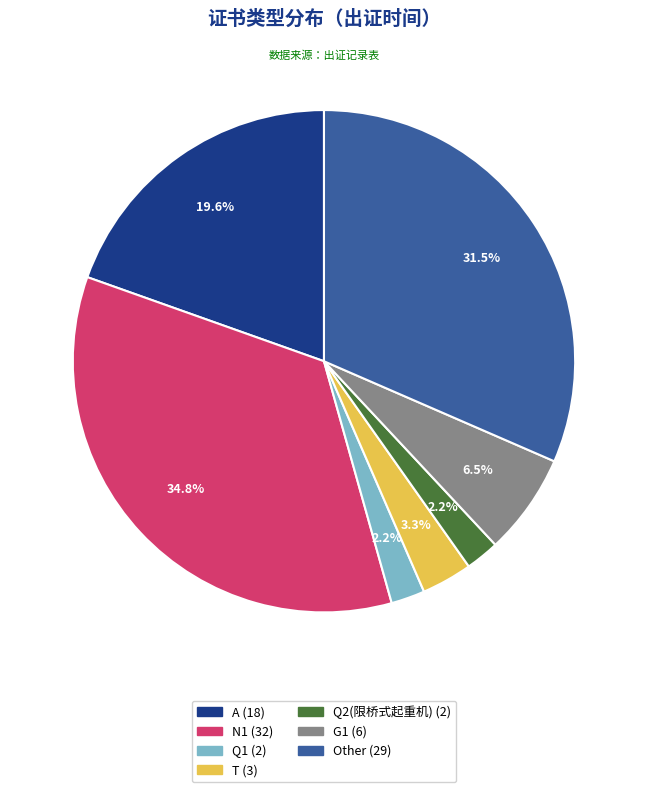

Does N1 represent more than half of the total?

No